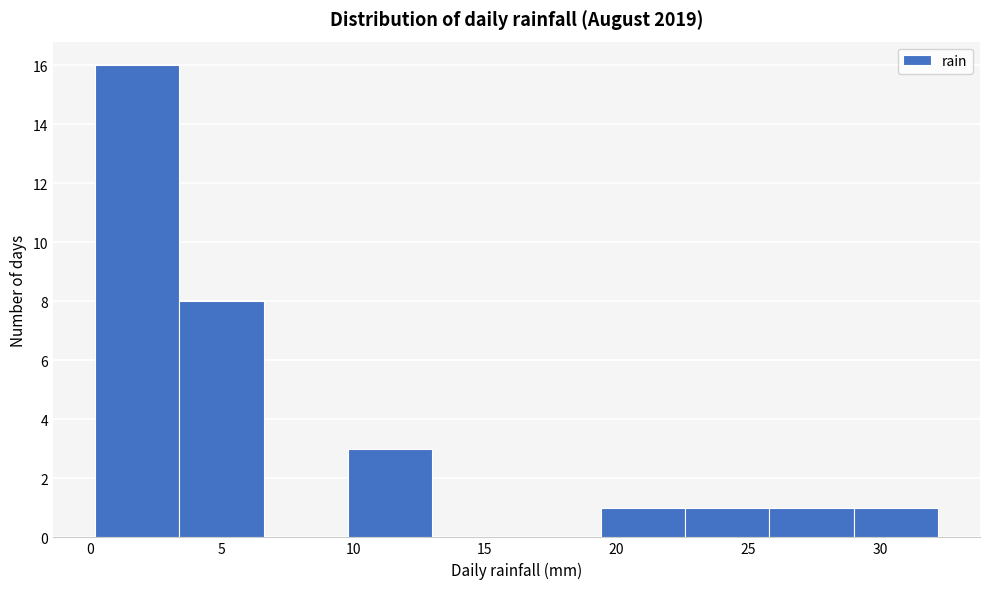

Reading left to right, transcribe this chart: for each bar, give the range it covers on the x-axis and its height. Neither the bar edges nor the heights are printed on the chart, so give them approximately, as read against the axes.

0.2 to 3.4: 16
3.4 to 6.6: 8
6.6 to 9.8: 0
9.8 to 13.0: 3
13.0 to 16.2: 0
16.2 to 19.4: 0
19.4 to 22.6: 1
22.6 to 25.8: 1
25.8 to 29.0: 1
29.0 to 32.2: 1